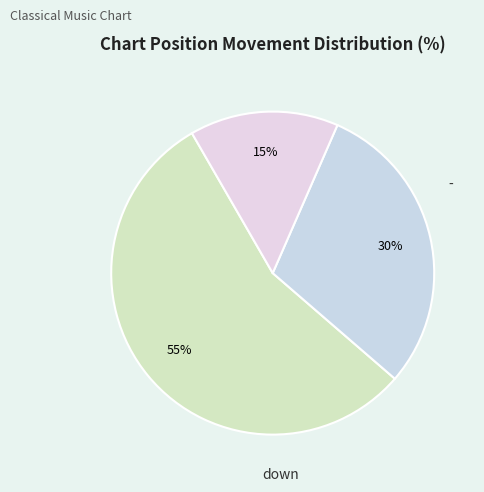

To the nearest percent, what percentage of the pie is down?

30%